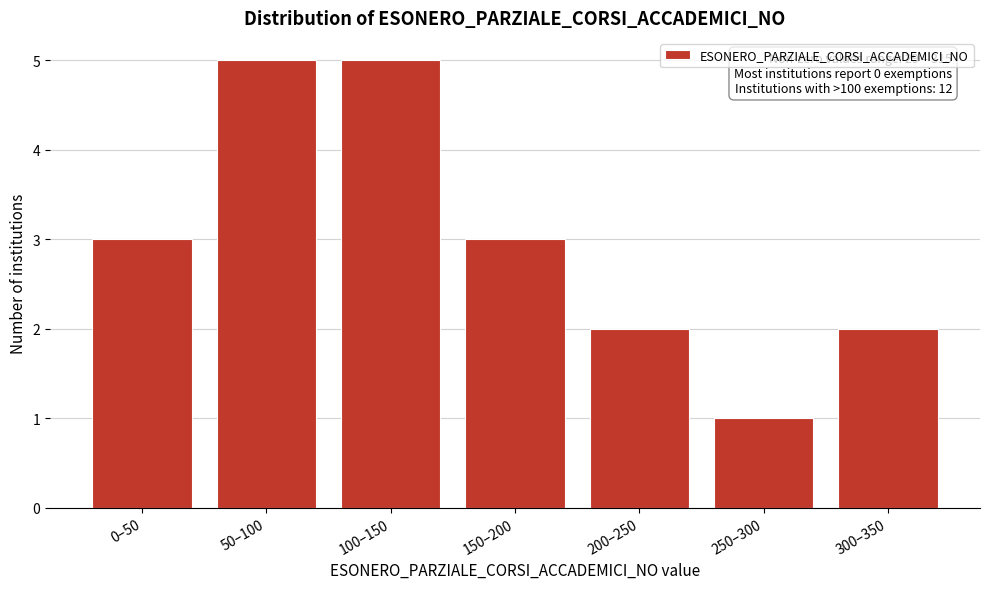

Reading left to right, transcribe all the data shown in this chart.

3	5	5	3	2	1	2